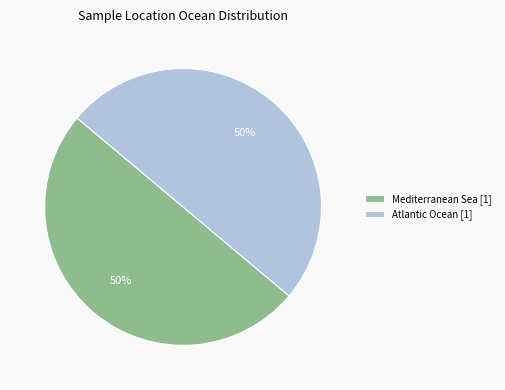

Is it true that Mediterranean Sea [1] is 50% of the pie?

True